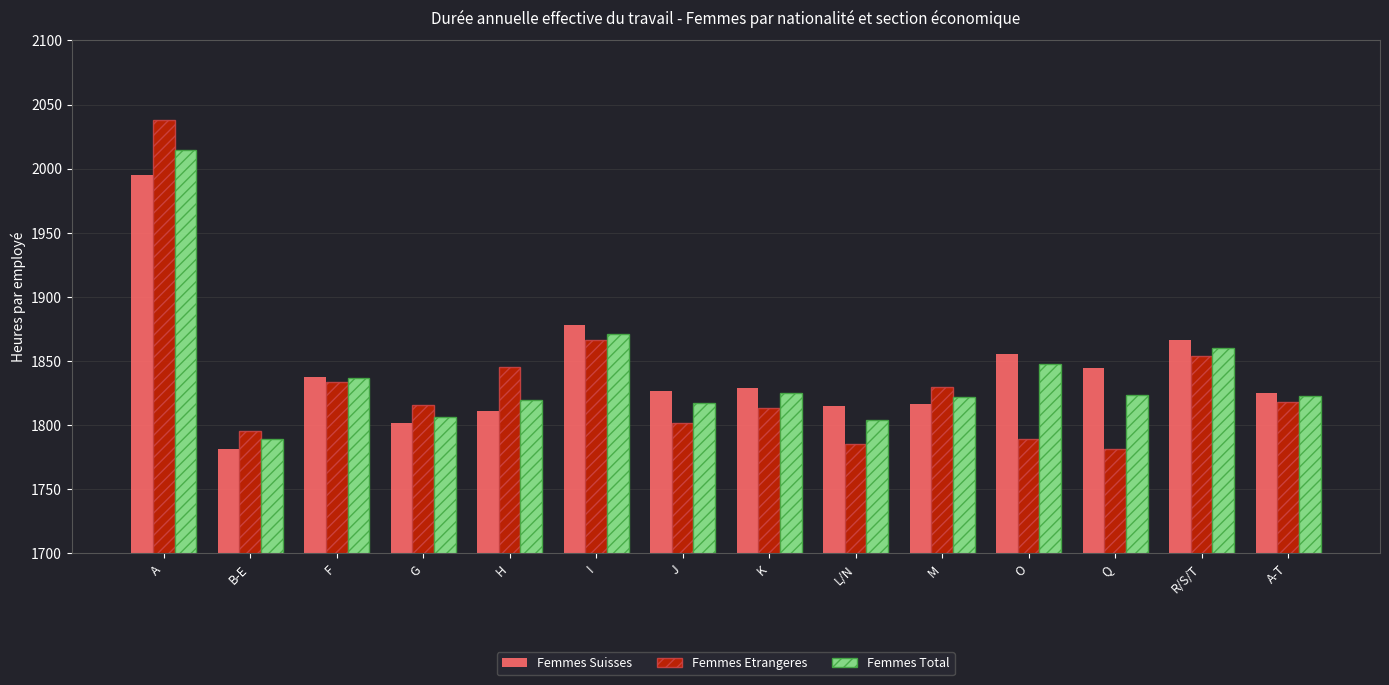

At which label does Femmes Etrangeres reach its peak?

A